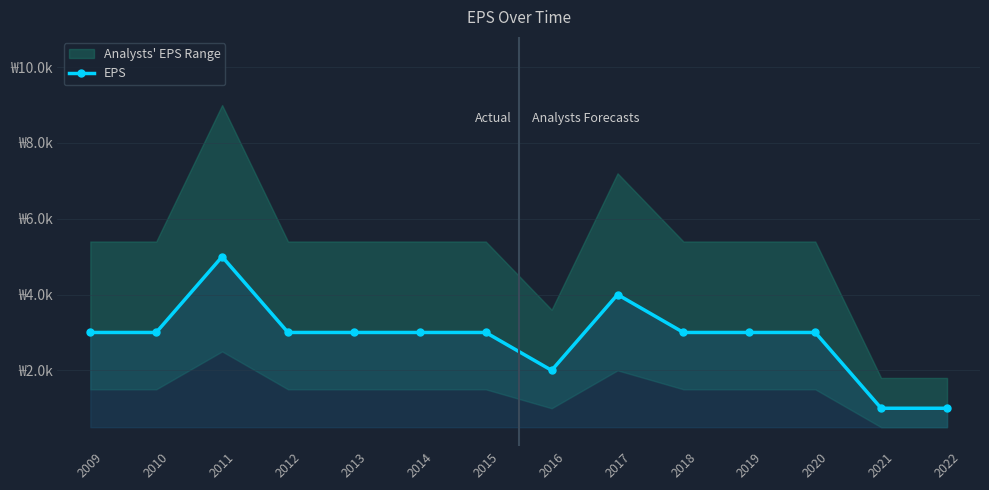

What is the value of the 6th point from the left?

3